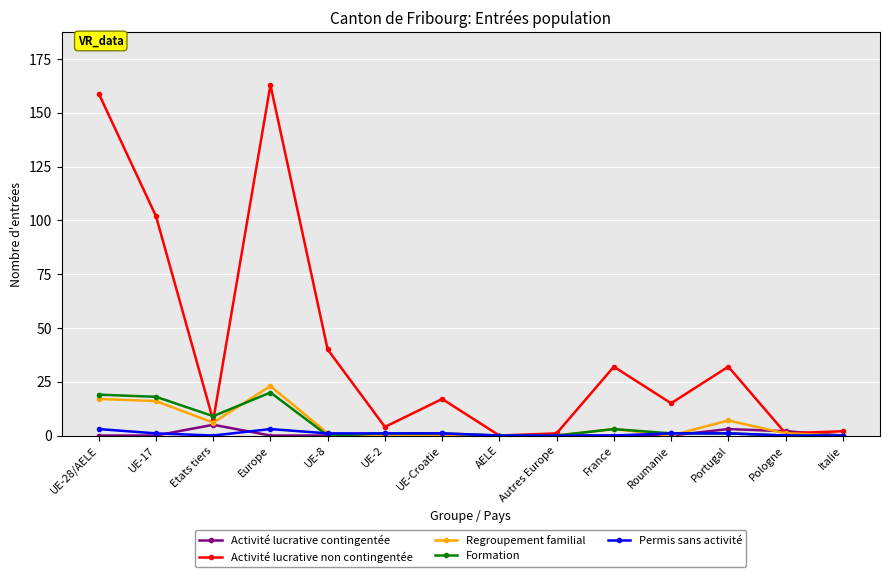

Where is Activité lucrative non contingentée nearest to the value 81?

UE-17